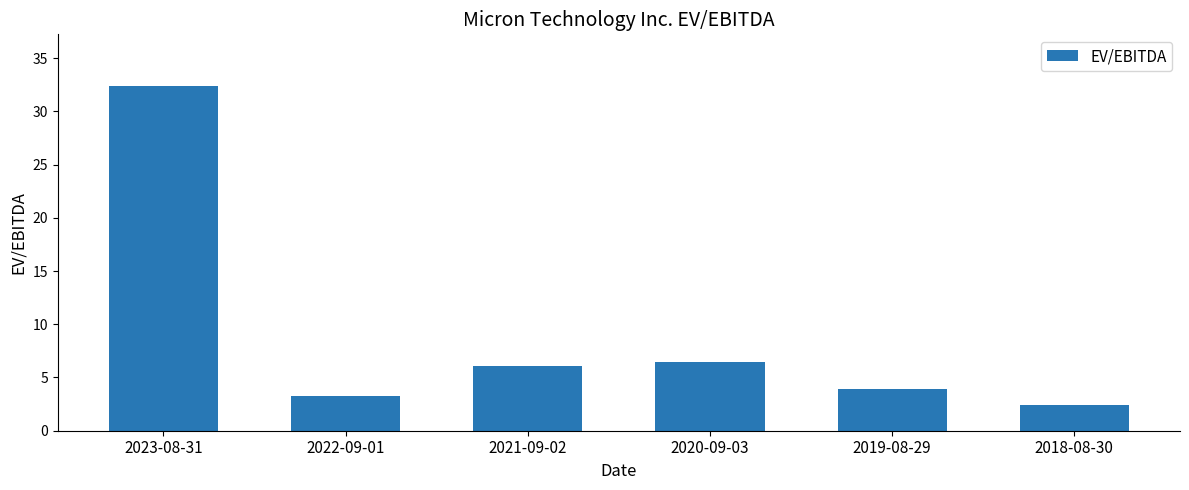

Are the bars horizontal?

No